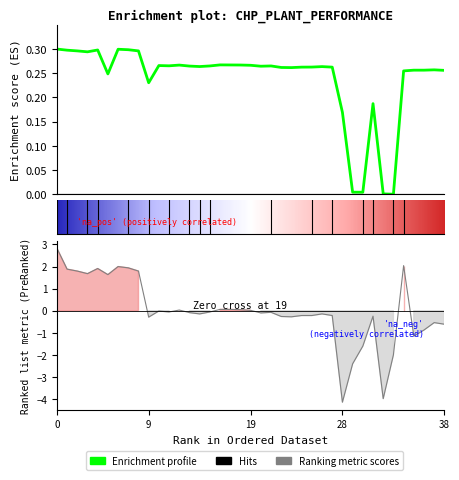

How many lines are shown in the chart?

2